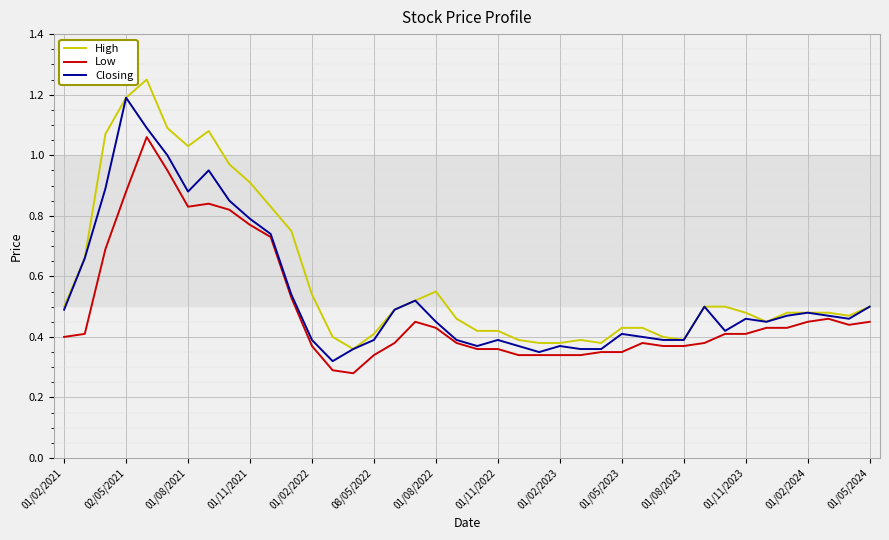

Rank the series by their average value, from lowest to highest.

Low, Closing, High